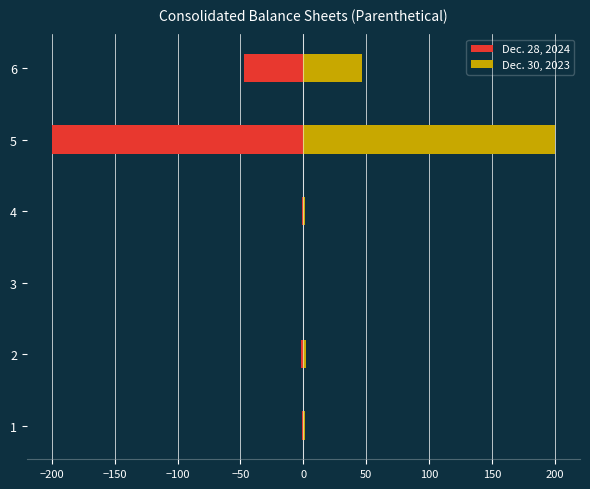

Reading right to left, transcribe all the data shown in this chart.

Dec. 28, 2024: -47.2	-200.0	-1.0	0.0	-2.0	-1.0
Dec. 30, 2023: 46.9	200.0	1.0	0.0	2.0	1.0